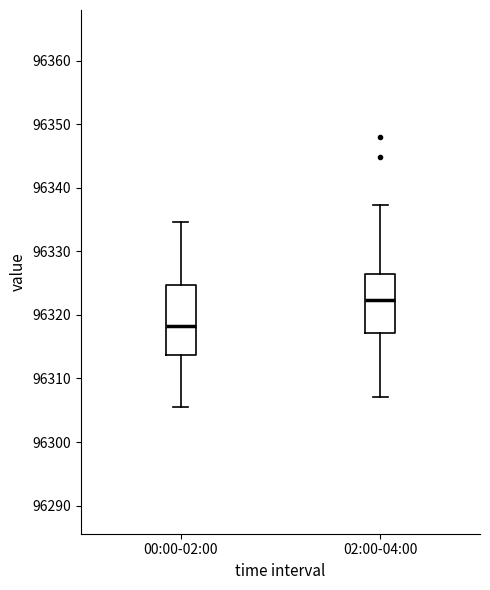

Reading left to right, transcribe this box plot: for each box, give where its median line is, the range the box spans, and where its two whiskers end, as read against the y-axis. The values are not printed on the chart, so give them approximately, as read against the axis.

00:00-02:00: median 96318, box 96314 to 96325, whiskers 96306 to 96335
02:00-04:00: median 96322, box 96317 to 96326, whiskers 96307 to 96337